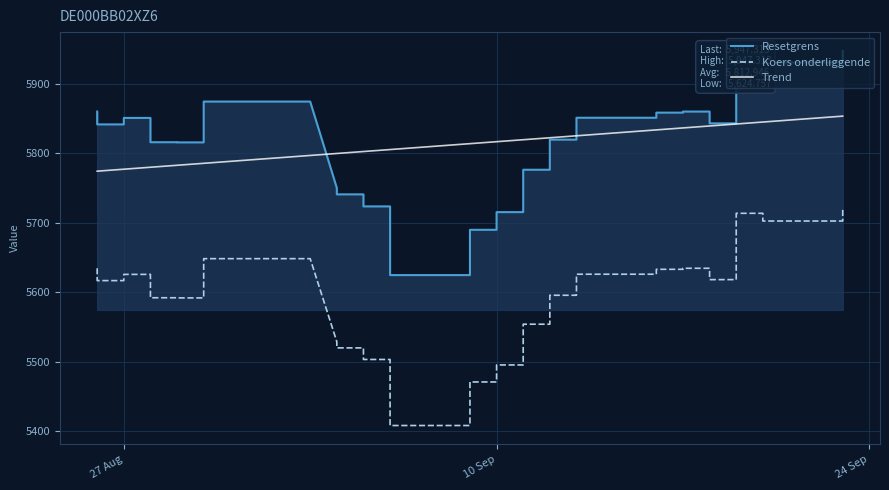

Which series has the largest range (max minus min)?

Resetgrens